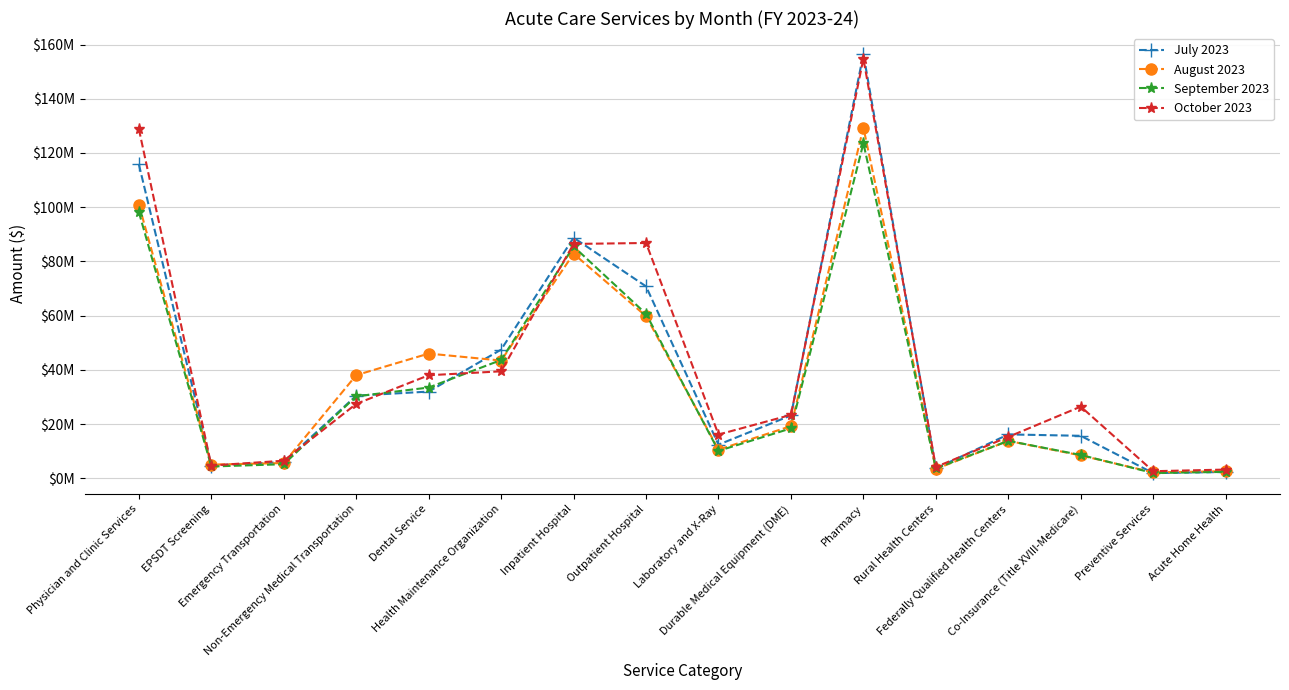

At Laboratory and X-Ray, list the series in order from largest to smallest.

October 2023, July 2023, August 2023, September 2023